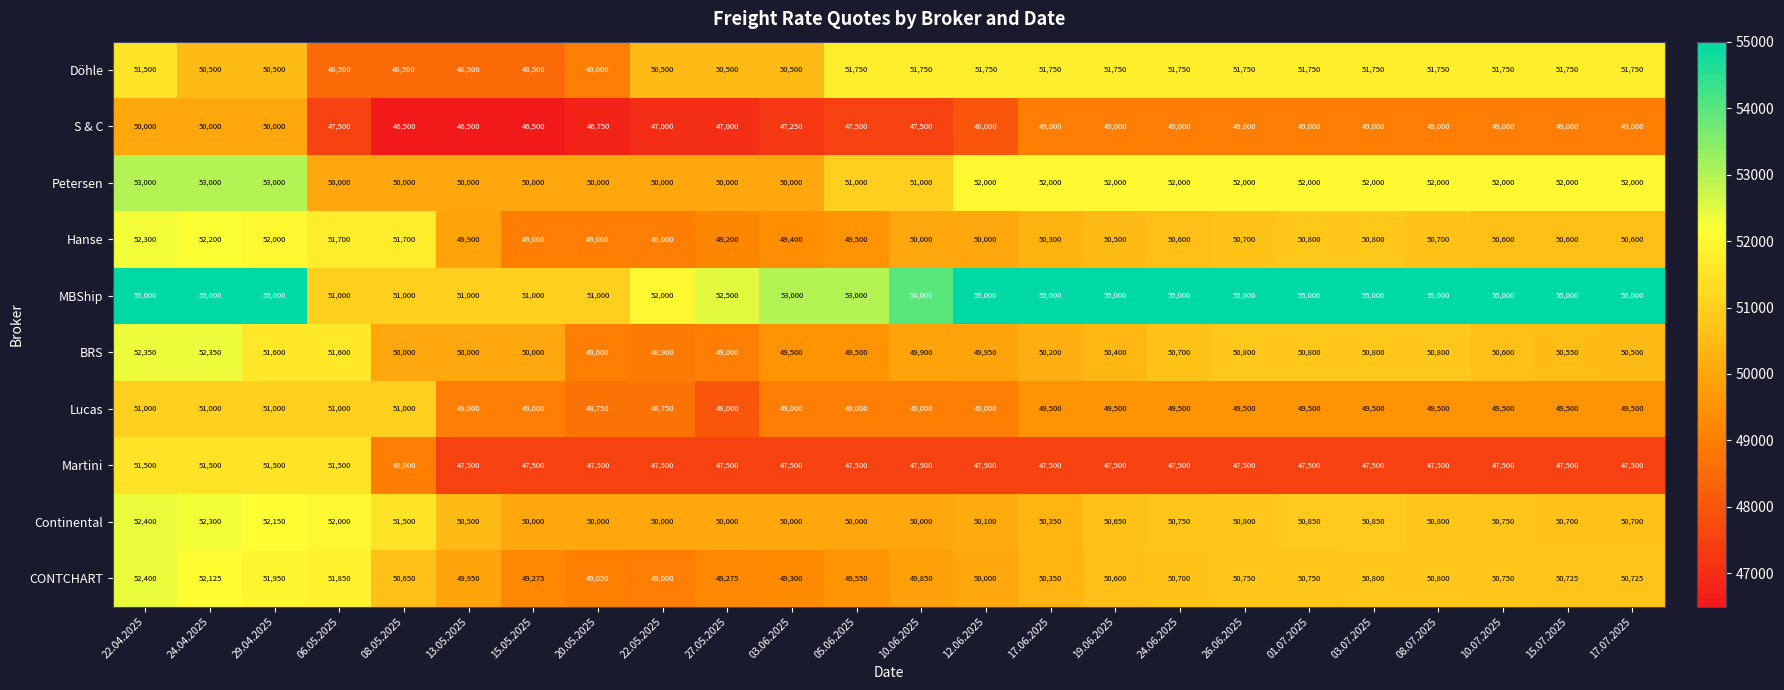

What is the average value of the Petersen series?

51375